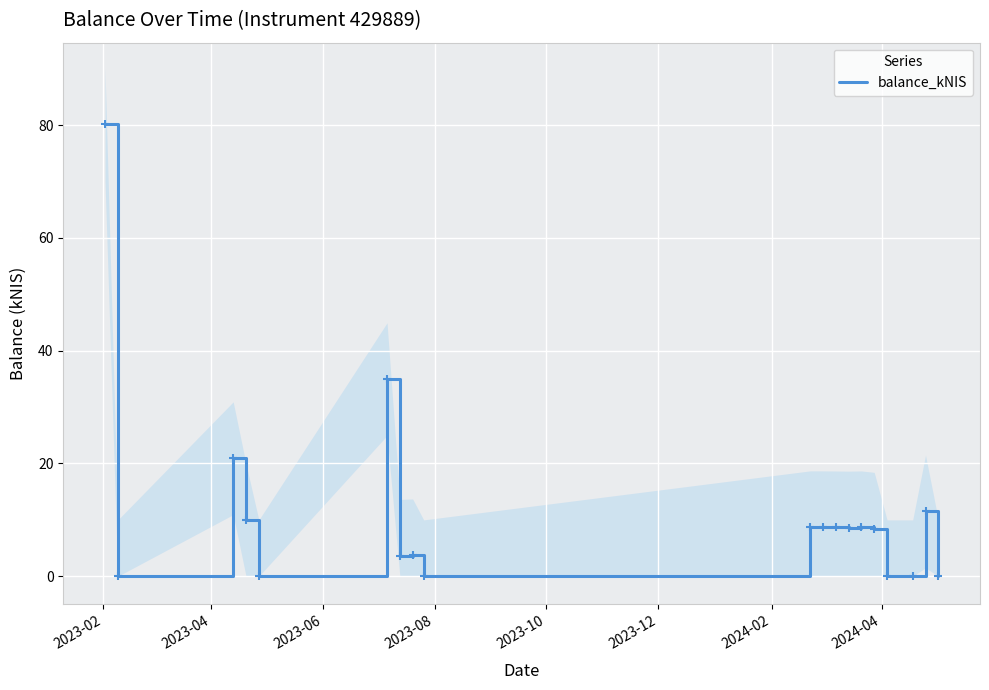

What is the maximum value for balance_kNIS?

80.1